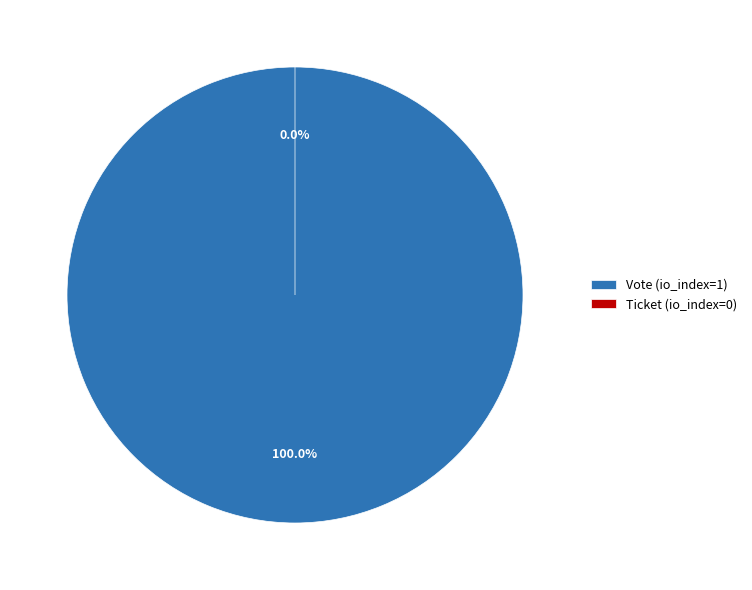

To the nearest percent, what percentage of the pie is Vote (io_index=1)?

100%